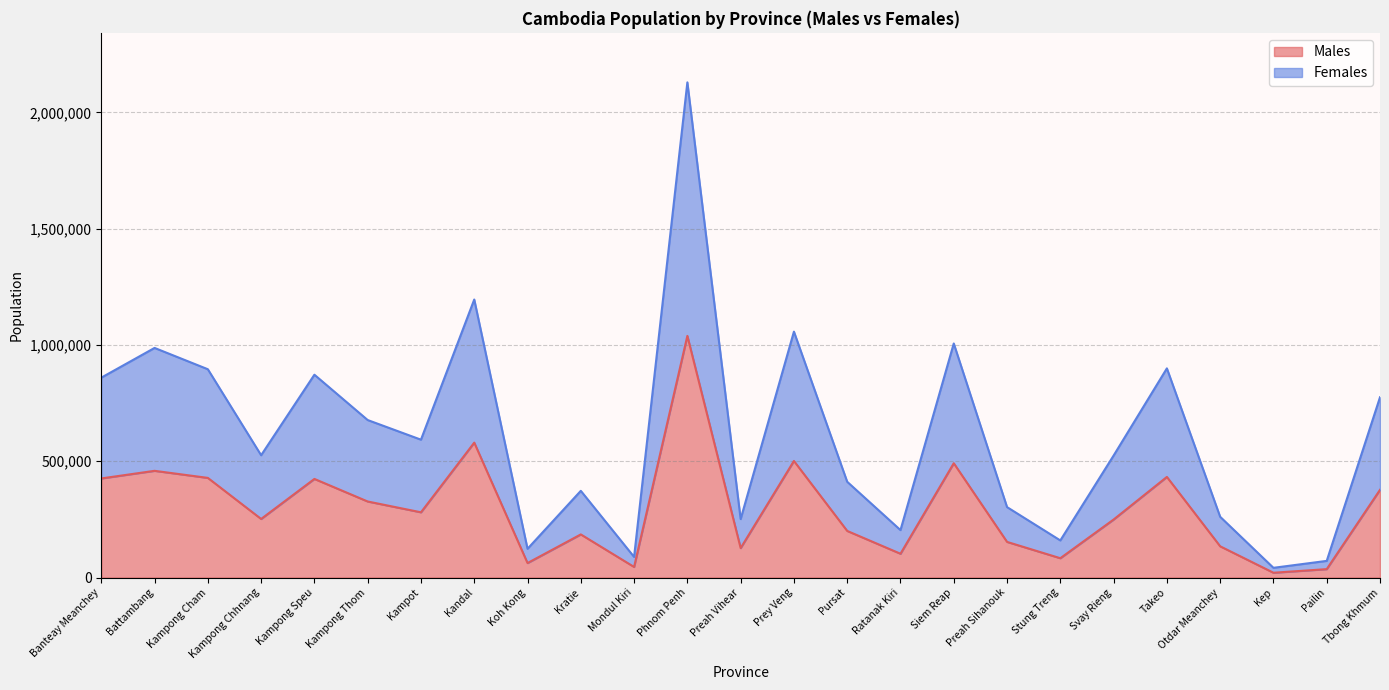

What is the difference between the maximum and minimum values in the Males series?

1018577